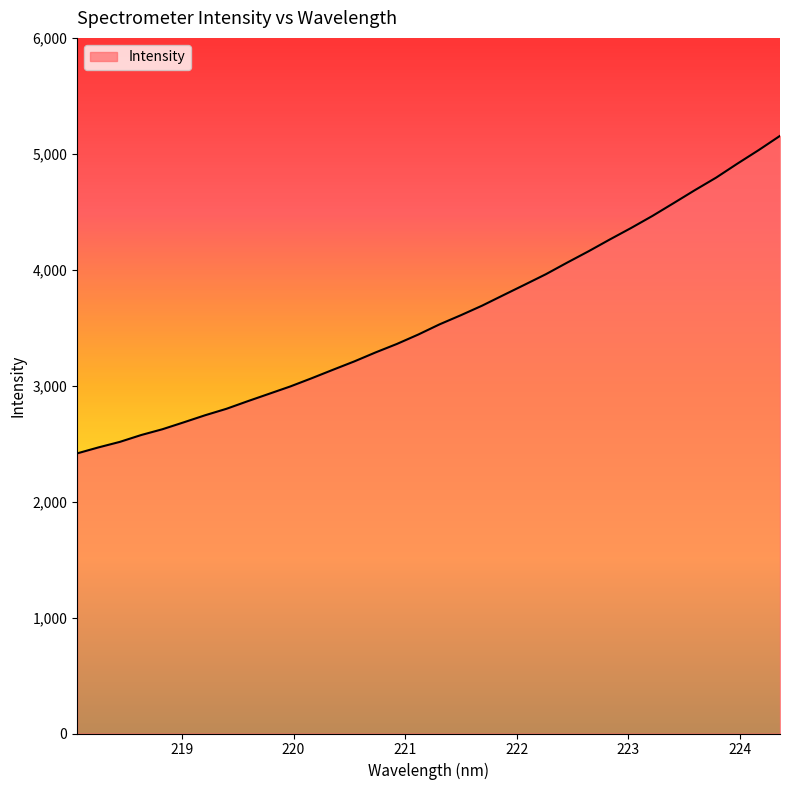

What is the smallest value displayed?

2416.1